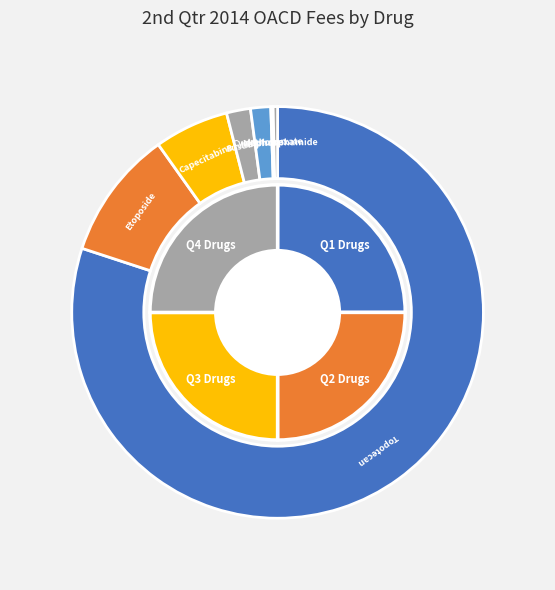

Which has a higher value, Etoposide or Cyclophosphamide?

Etoposide